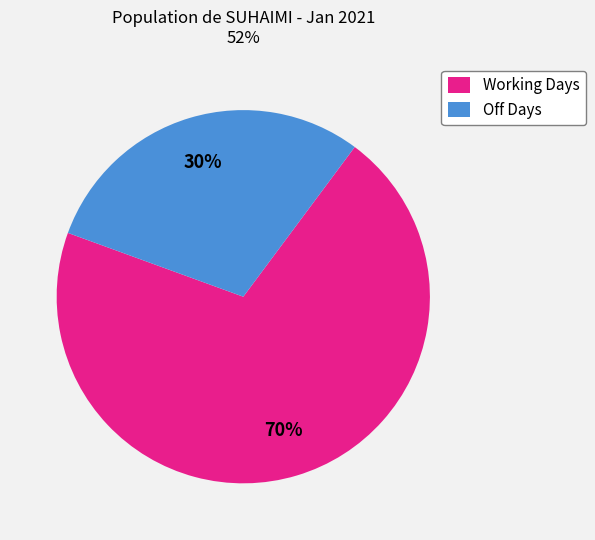

To the nearest percent, what is the average slice percentage?

50%